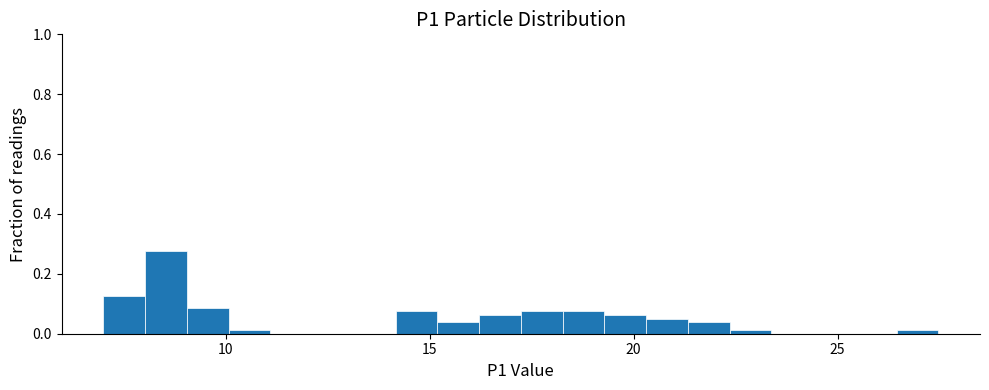

Read against the x-axis, roughly where is the centre of the tallest bar?

8.5